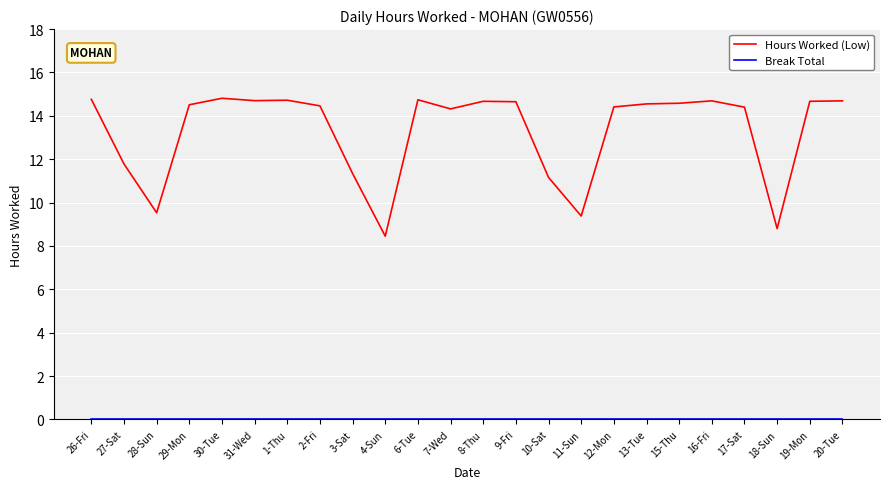

Is it true that Hours Worked (Low) equals 9.4 at 11-Sun?

True